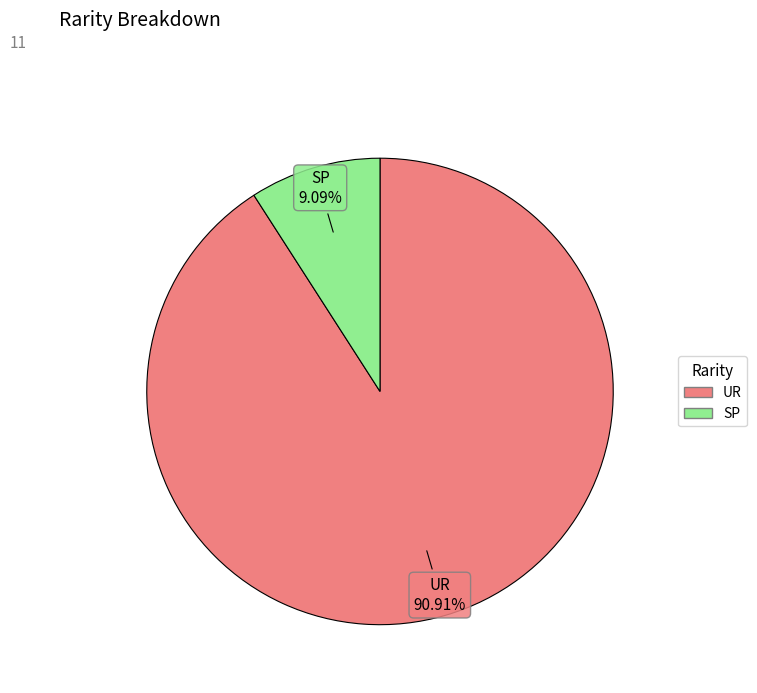

True or false: UR accounts for 91% of the total.

True